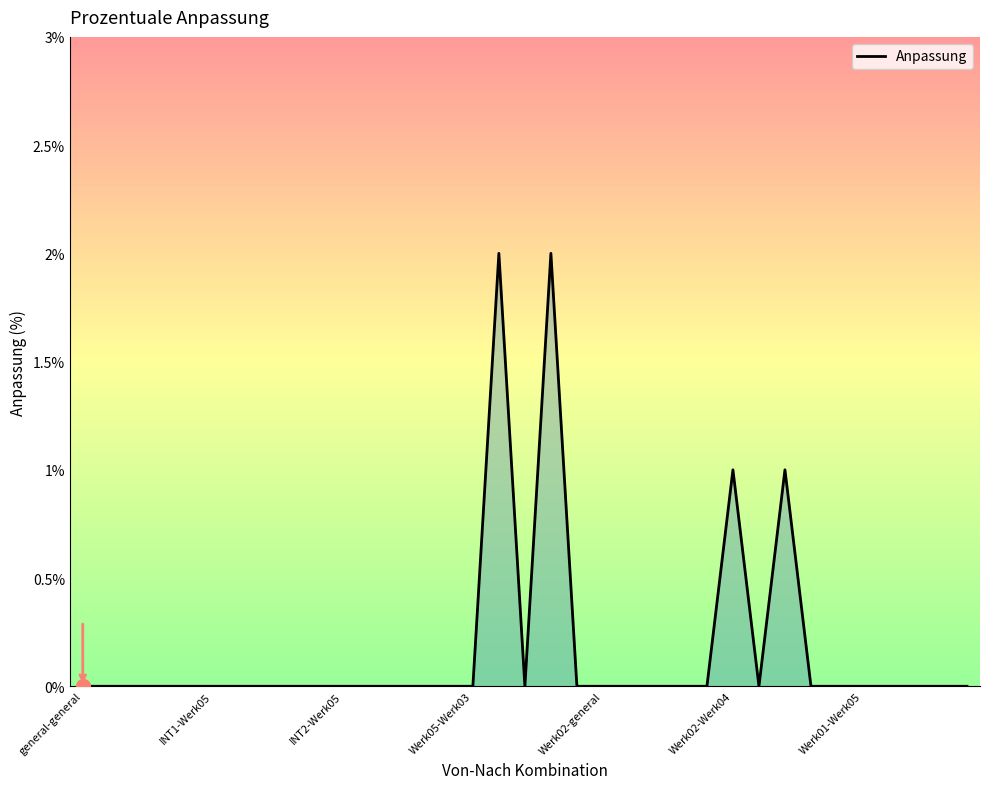

How many lines are shown in the chart?

1